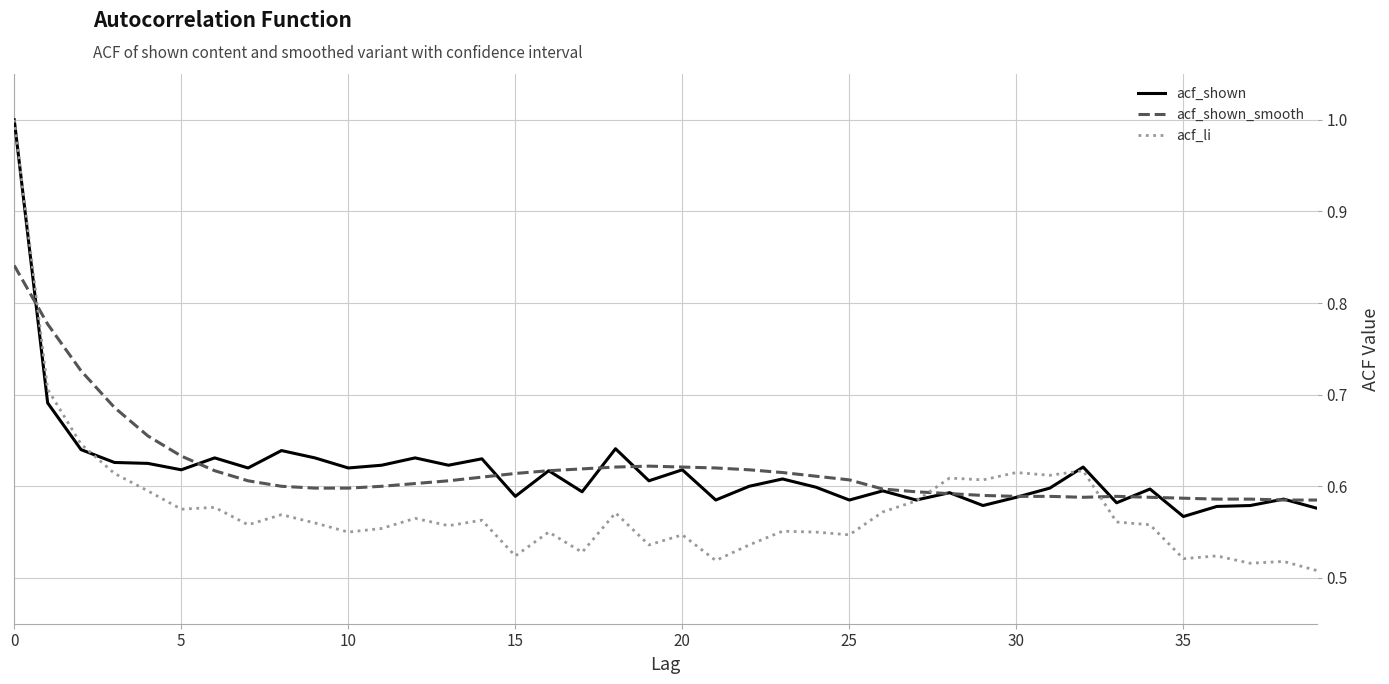

What are all the series names shown in the legend?

acf_shown, acf_shown_smooth, acf_li